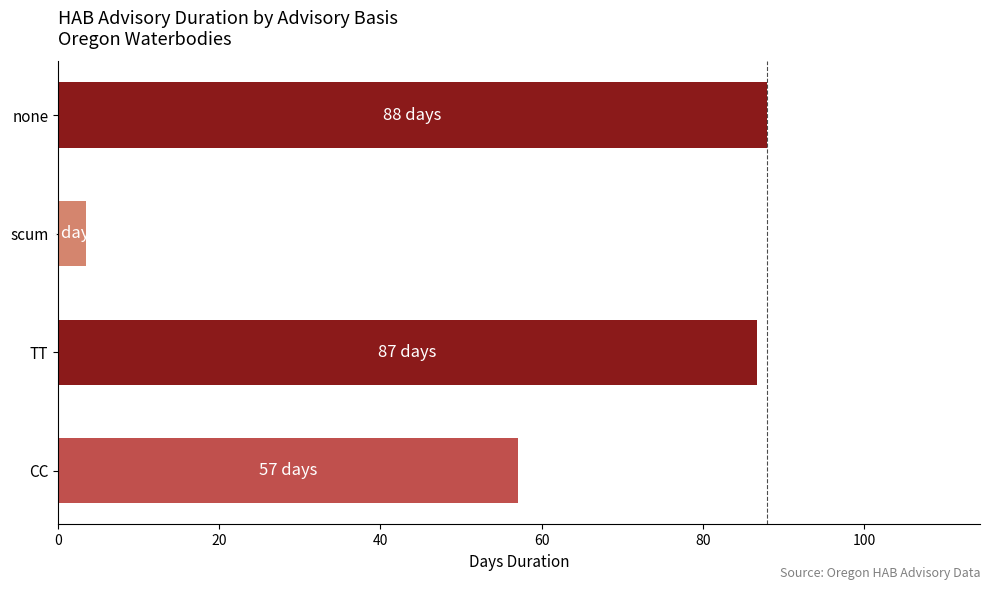

Are the bars grouped side by side (vs. stacked)?

No